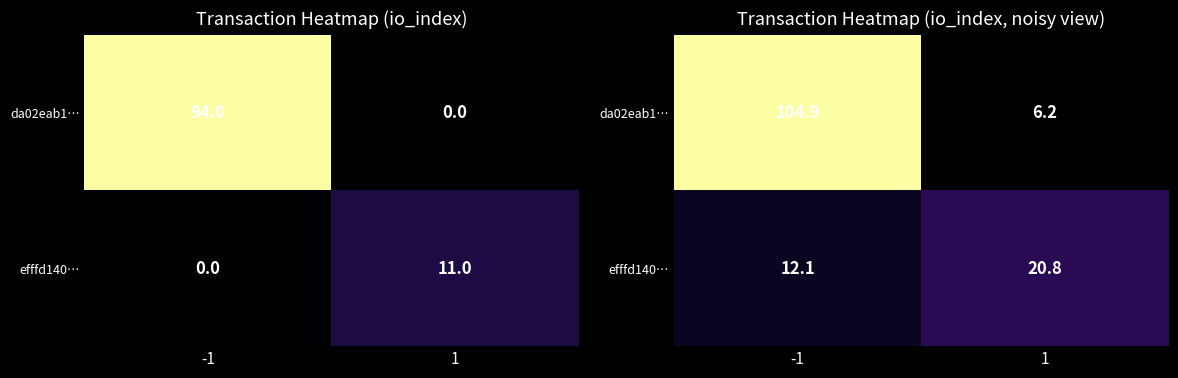

Rank the series by their average value, from highest to lowest.

da02eab1…, efffd140…